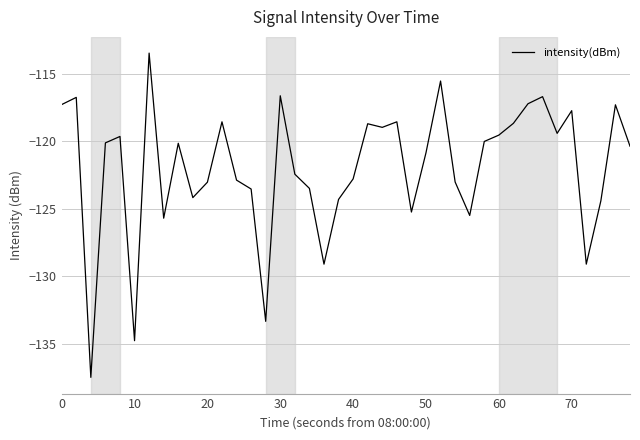

What is the greatest value displayed?

-113.5